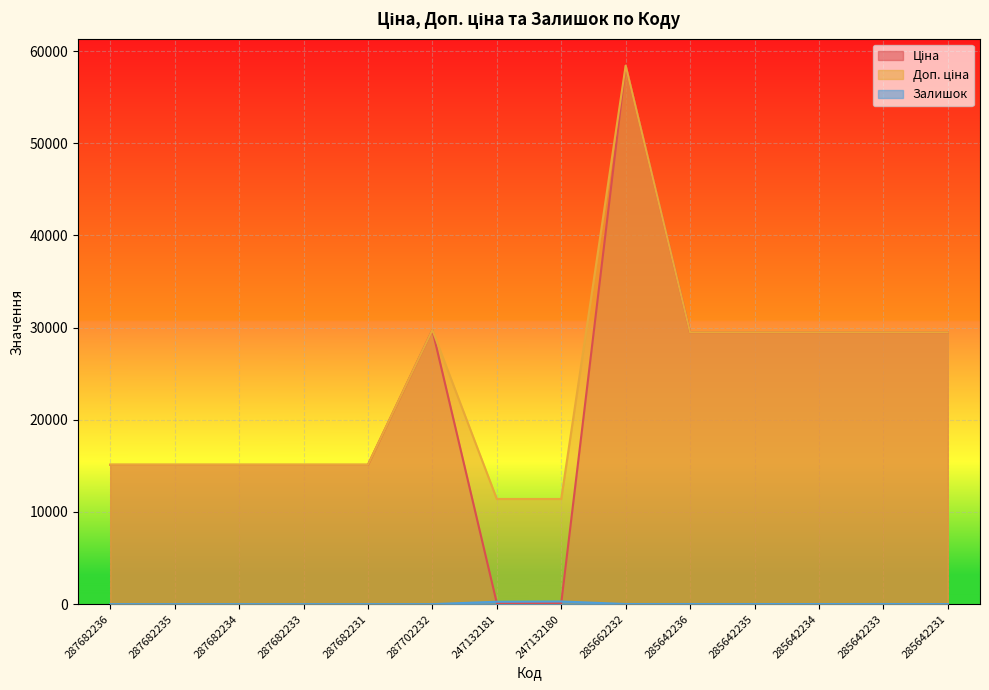

Which series has the largest total across all categories?

Доп. ціна